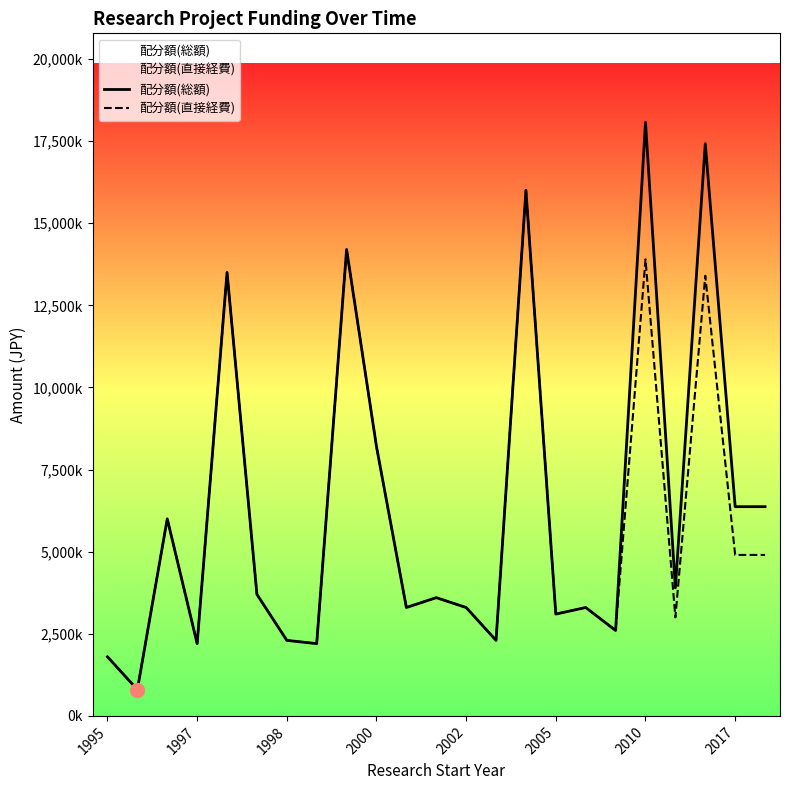

Which series has the largest Y range (max minus min)?

配分額(総額)